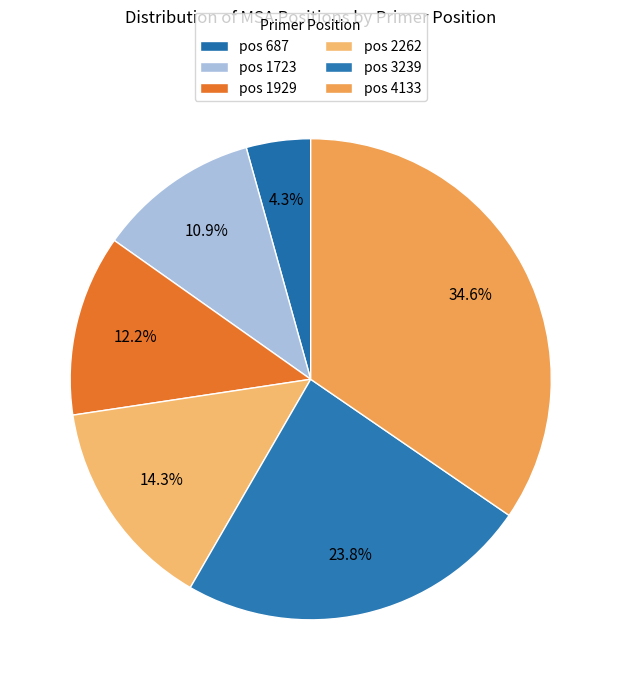

Is there a majority slice in this chart?

No